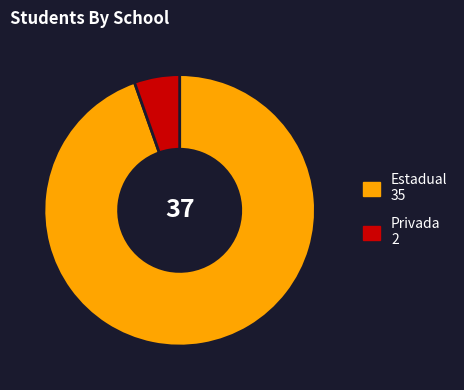

Does any single category account for the majority?

Yes